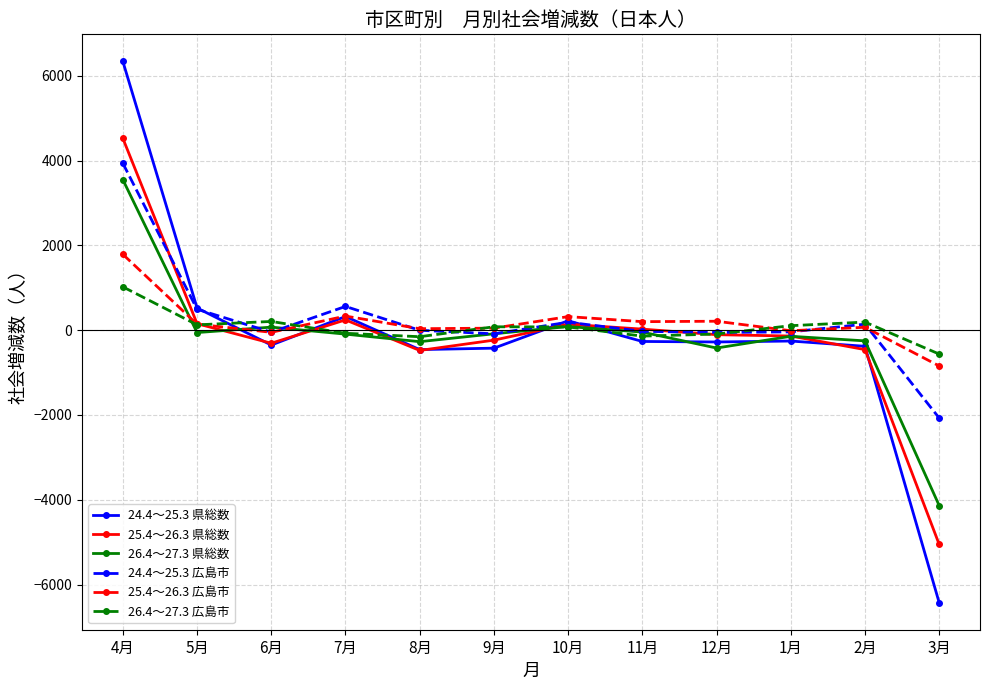

The value of 24.4～25.3 県総数 at 3月 is -2310. True or false?

False